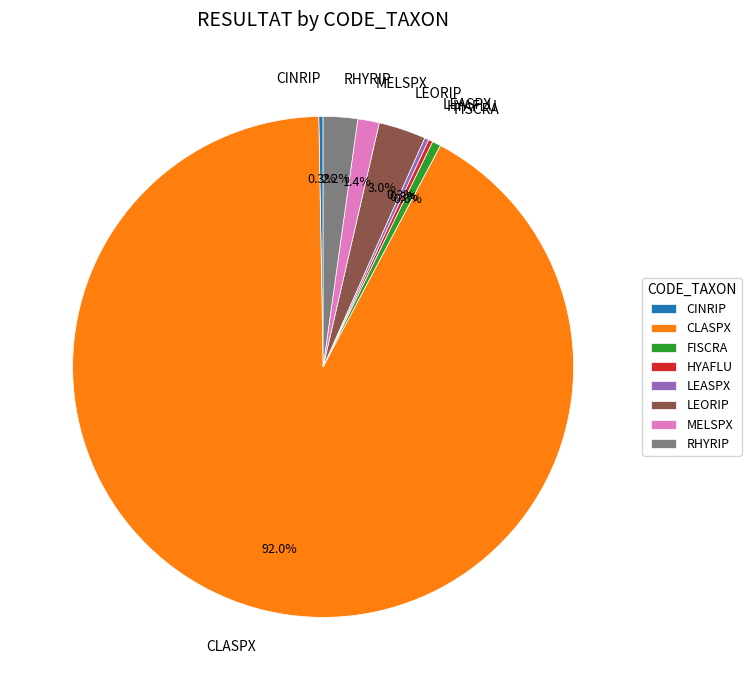

What is the largest slice in the pie chart?

CLASPX